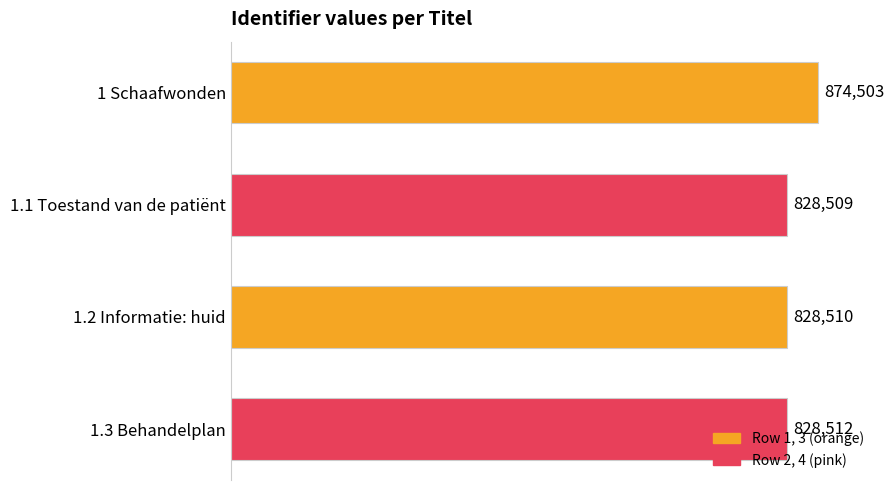

What is the change in value from 1 Schaafwonden to 1.1 Toestand van de patiënt?

-45994